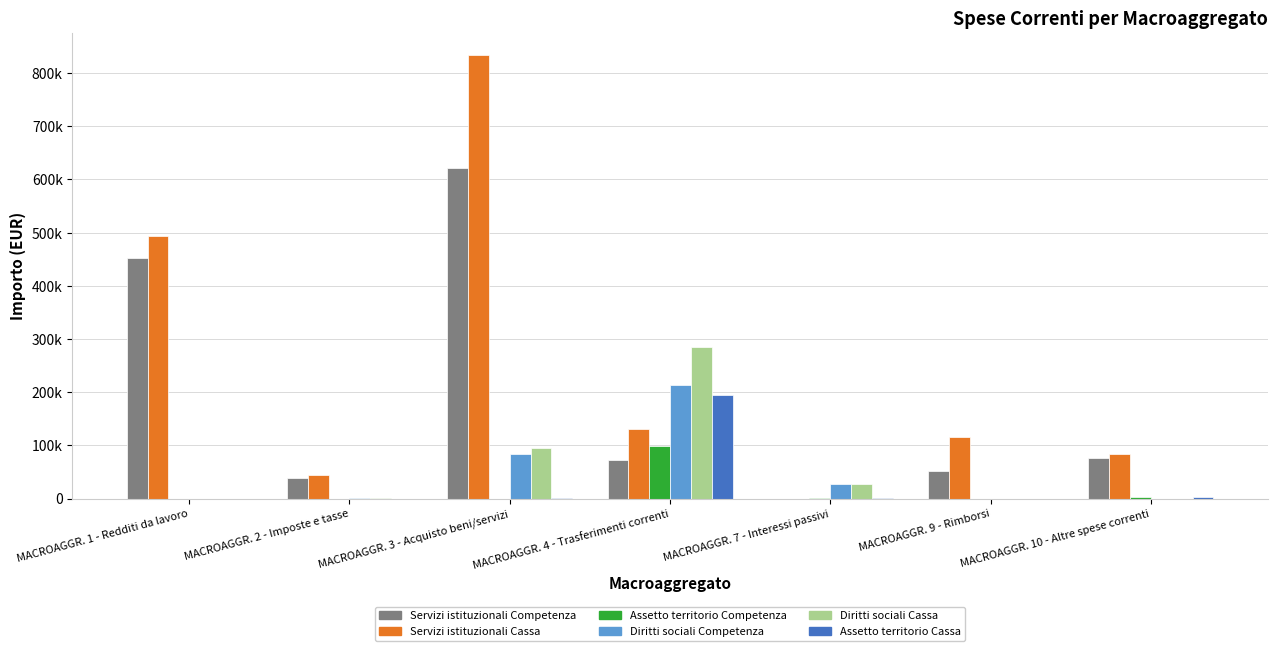

What are all the series names shown in the legend?

Servizi istituzionali Competenza, Servizi istituzionali Cassa, Assetto territorio Competenza, Diritti sociali Competenza, Diritti sociali Cassa, Assetto territorio Cassa